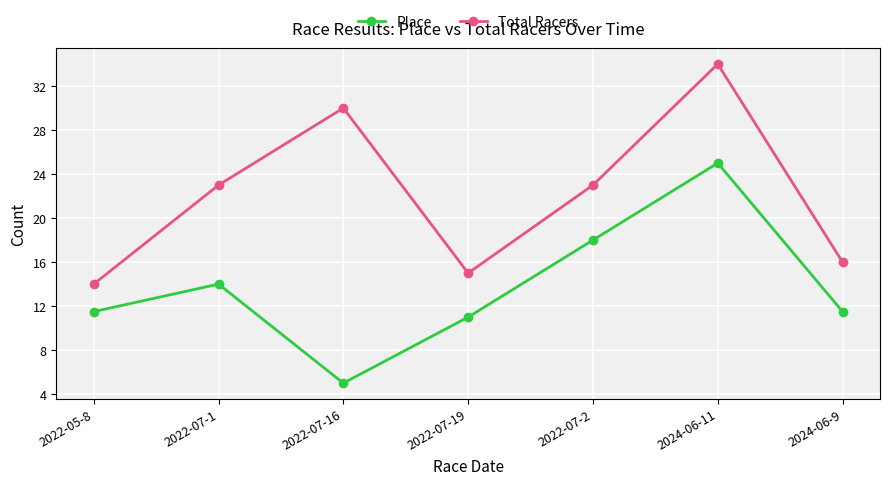

In Total Racers, how many points are higher than both neighbors (excluding endpoints)?

2